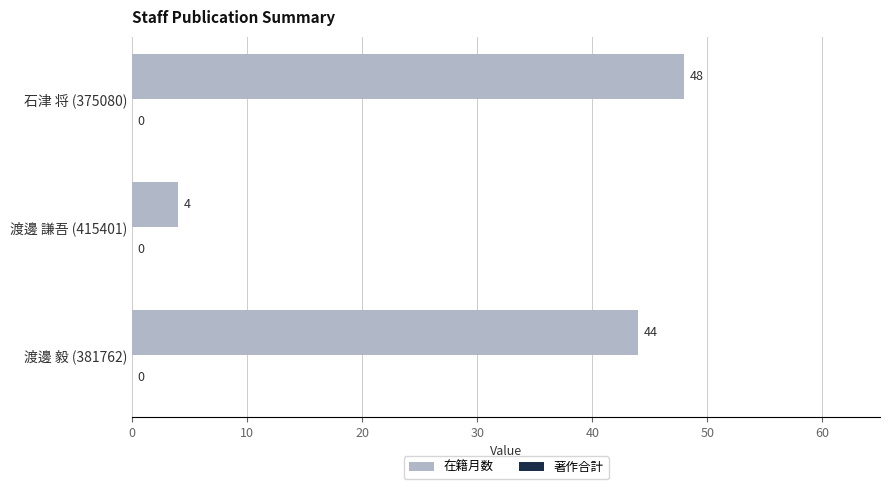

Rank the categories by value from lowest to highest.

渡邊 謙吾 (415401), 渡邊 毅 (381762), 石津 将 (375080)